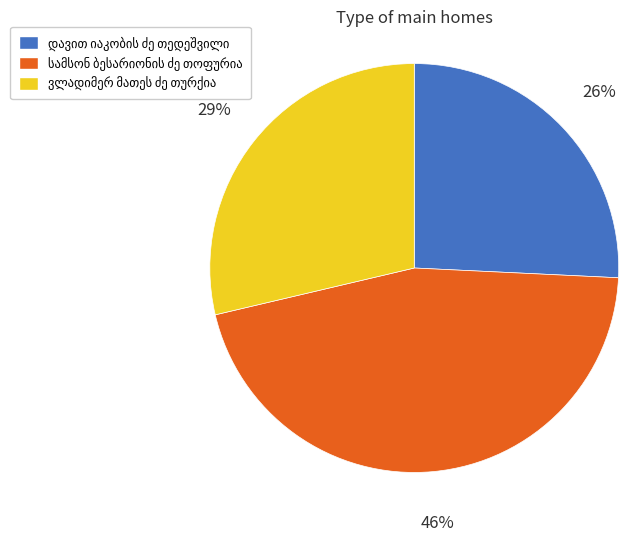

Is there any slice that represents more than half of the pie?

No